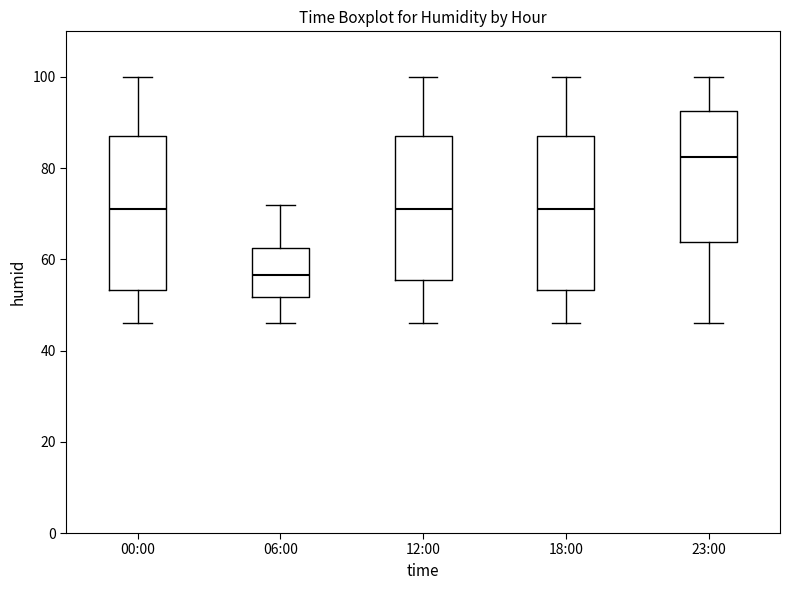

Which box has the highest median line?

23:00